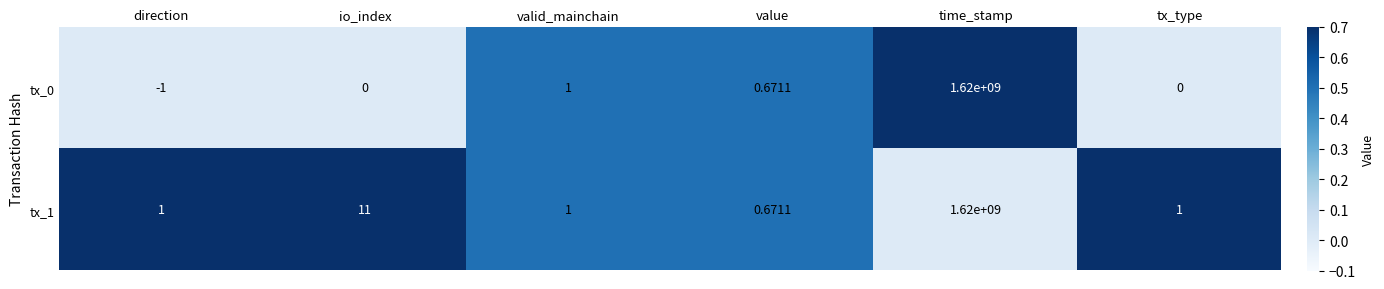

Which label corresponds to the largest value in the chart?

time_stamp